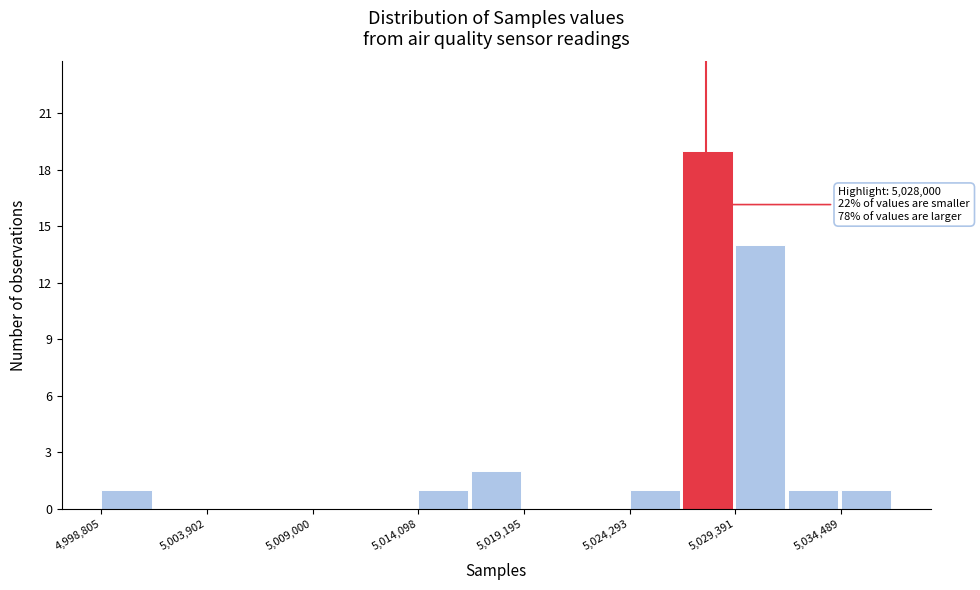

Read against the x-axis, roughly where is the centre of the tallest bar?

5028000